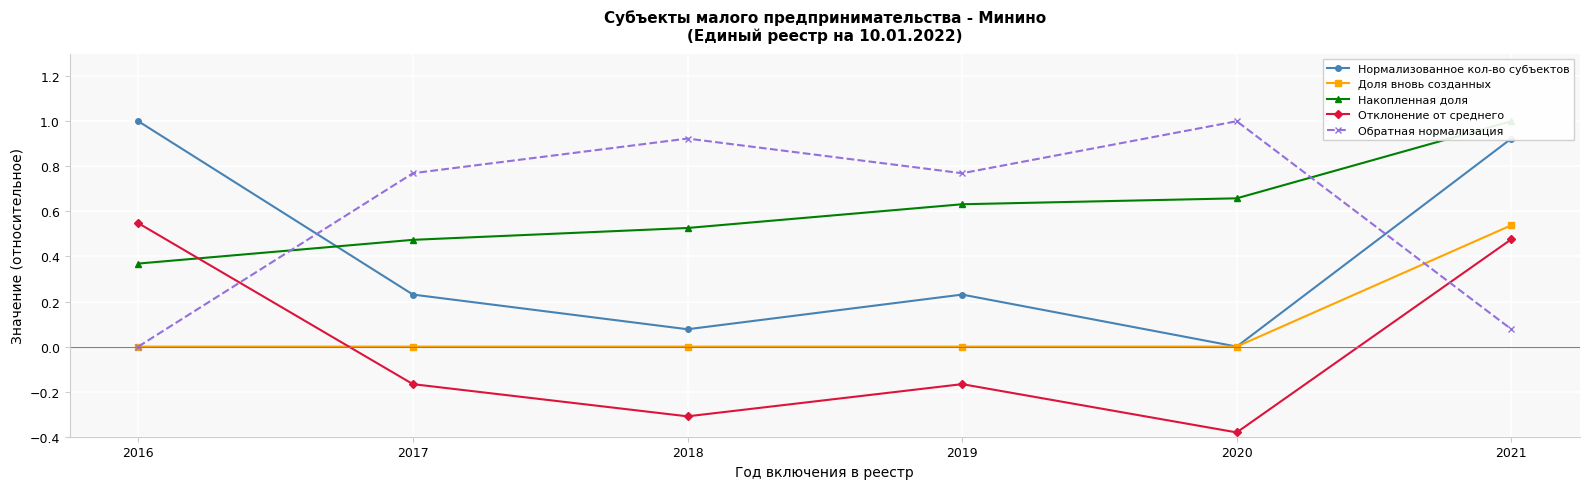

What is the maximum value shown in the chart?

1.0